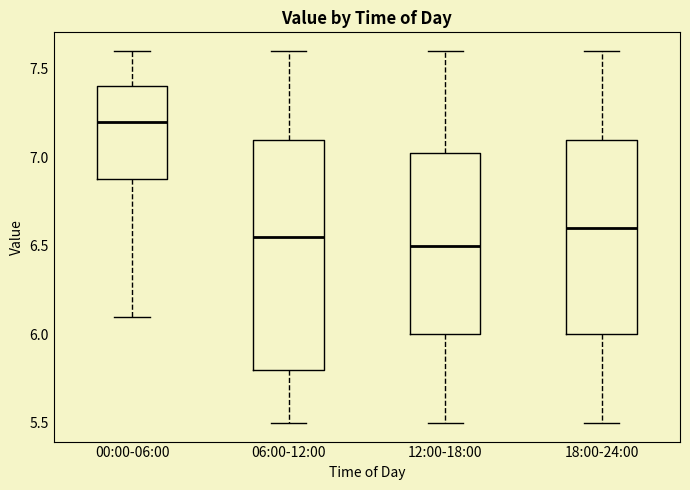

Reading left to right, transcribe this box plot: for each box, give where its median line is, the range the box spans, and where its two whiskers end, as read against the y-axis. The values are not printed on the chart, so give them approximately, as read against the axis.

00:00-06:00: median 7.20, box 6.90 to 7.40, whiskers 6.10 to 7.60
06:00-12:00: median 6.55, box 5.80 to 7.10, whiskers 5.50 to 7.60
12:00-18:00: median 6.50, box 6.00 to 7.05, whiskers 5.50 to 7.60
18:00-24:00: median 6.60, box 6.00 to 7.10, whiskers 5.50 to 7.60